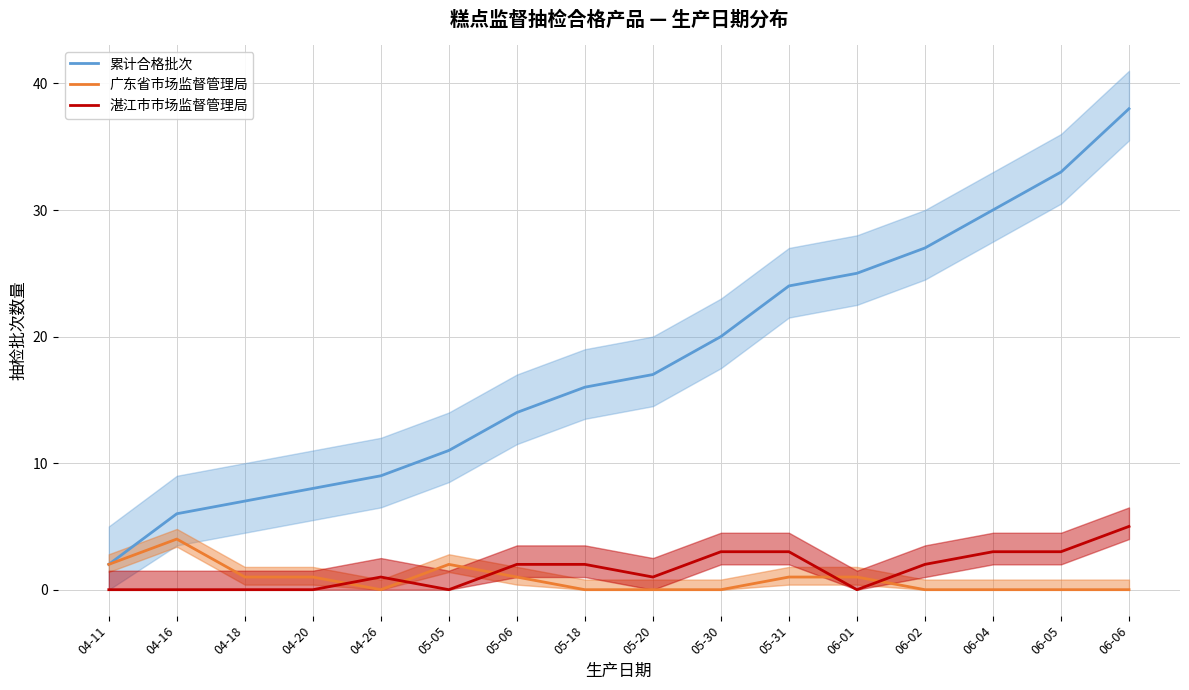

What is the label of the 11th point from the right?

05-05